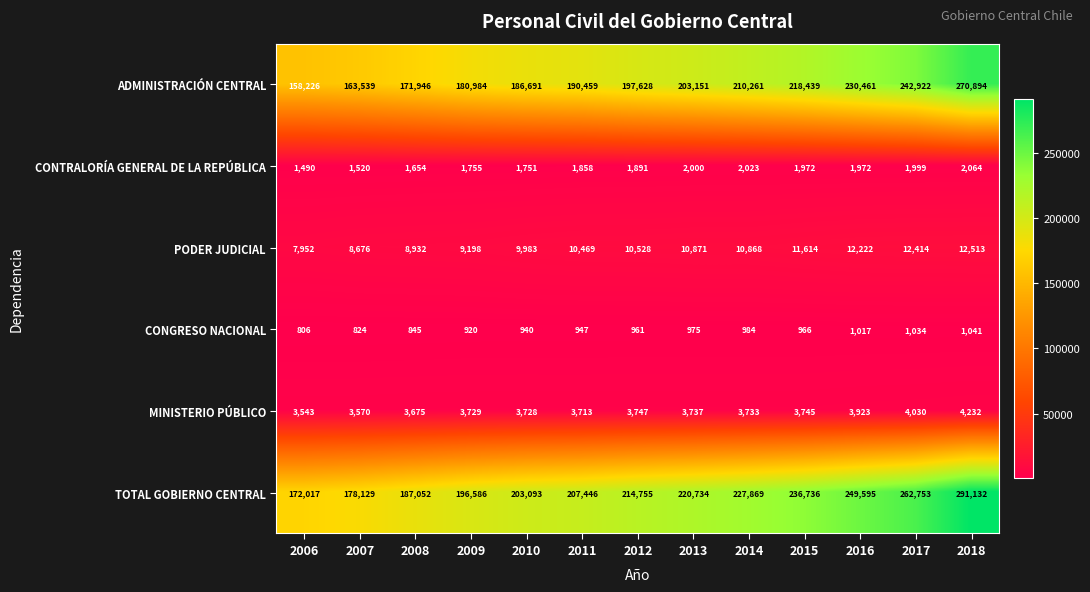

Which category has the highest value in the CONGRESO NACIONAL series?

2018